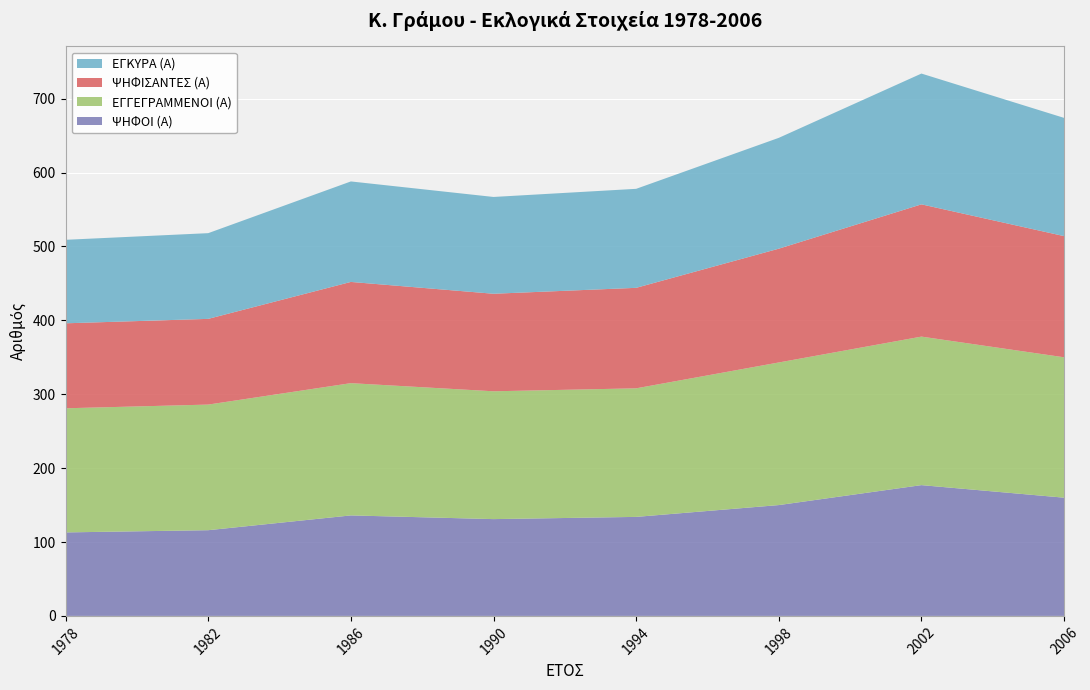

Reading left to right, transcribe all the data shown in this chart.

ΨΗΦΟΙ (Α): 113	116	136	131	134	150	177	160
ΕΓΓΕΓΡΑΜΜΕΝΟΙ (Α): 168	170	179	173	174	193	201	190
ΨΗΦΙΣΑΝΤΕΣ (Α): 115	116	137	132	136	154	179	164
ΕΓΚΥΡΑ (Α): 113	116	136	131	134	150	177	160